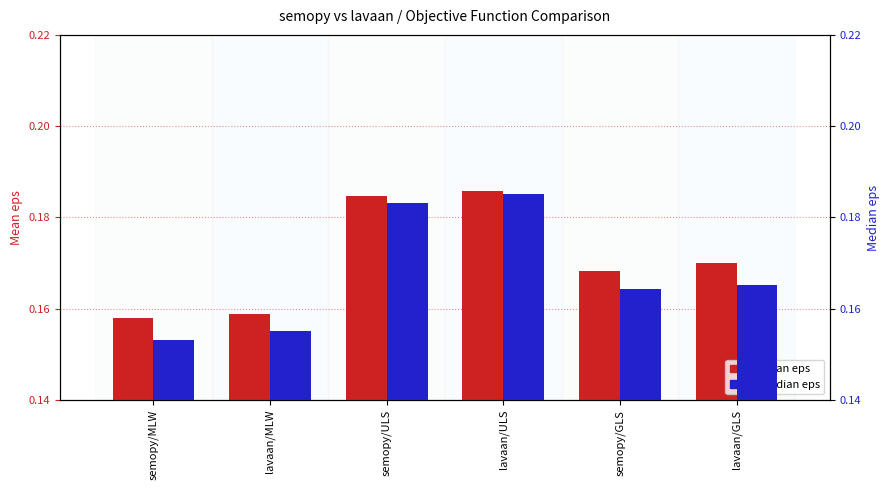

What is the approximate value of Mean eps at semopy/ULS?

0.2